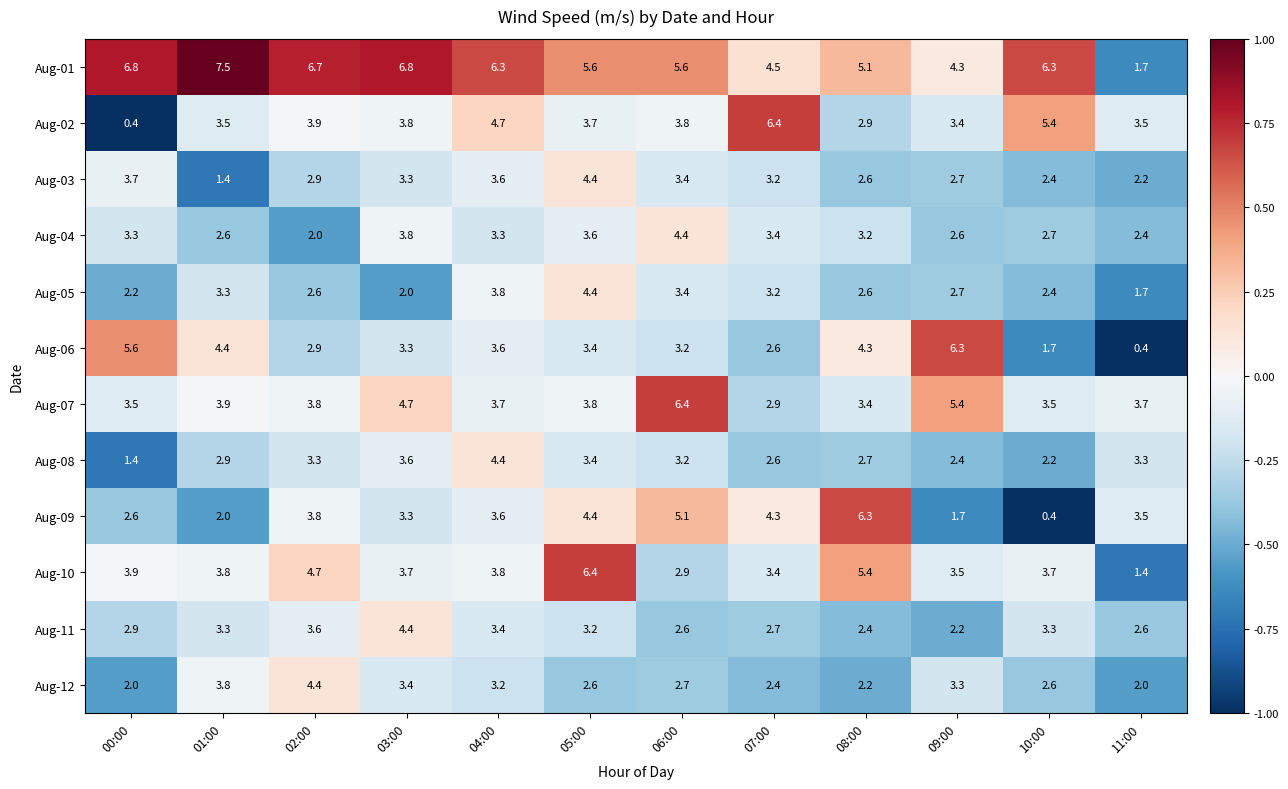

What is the total value across all series at 11:00?

28.4